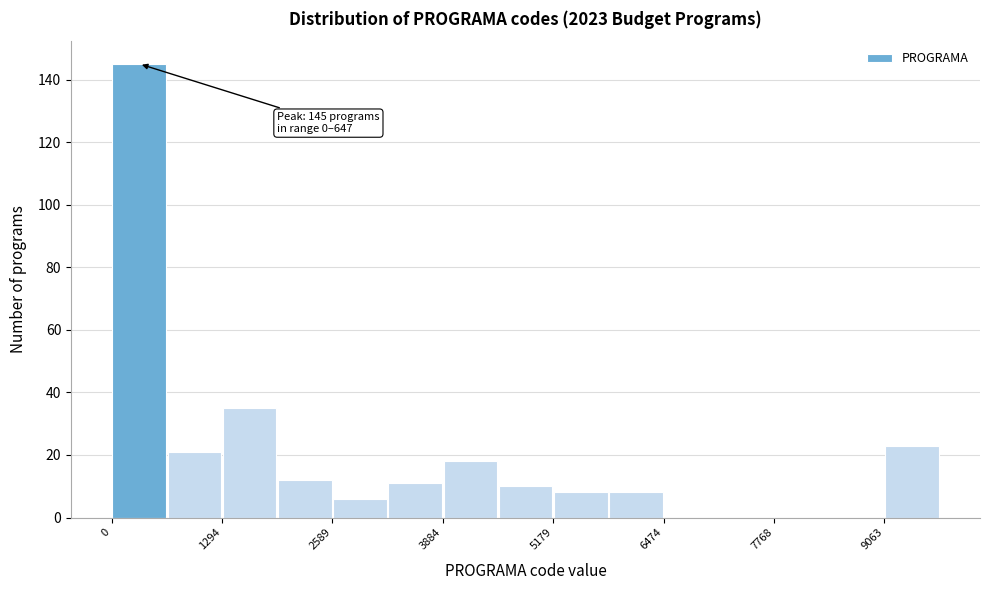

Read against the x-axis, roughly where is the centre of the tallest bar?

400